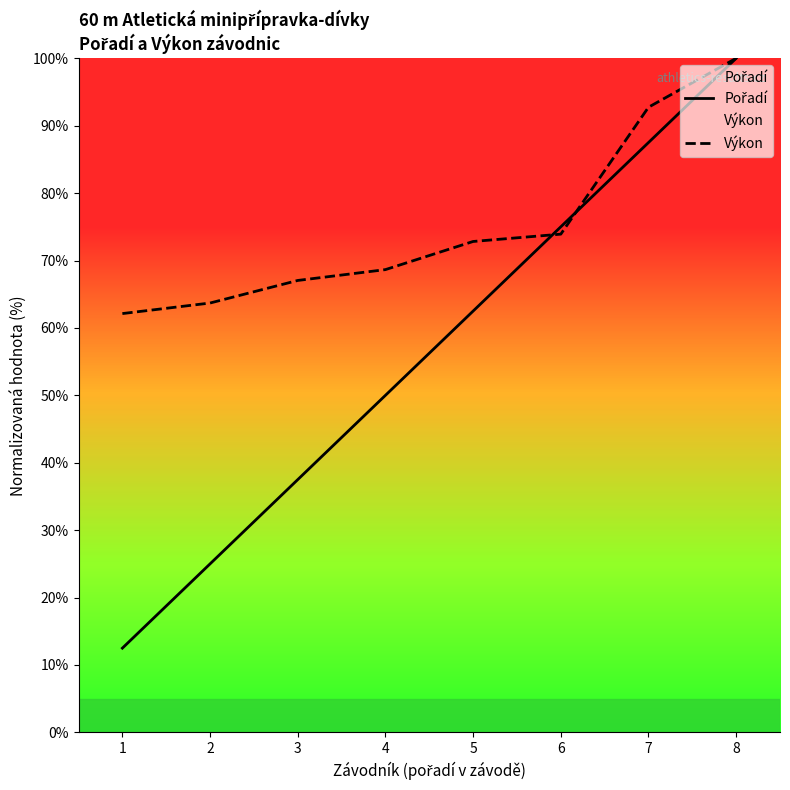

At which category does the chart reach its peak across all series?

8